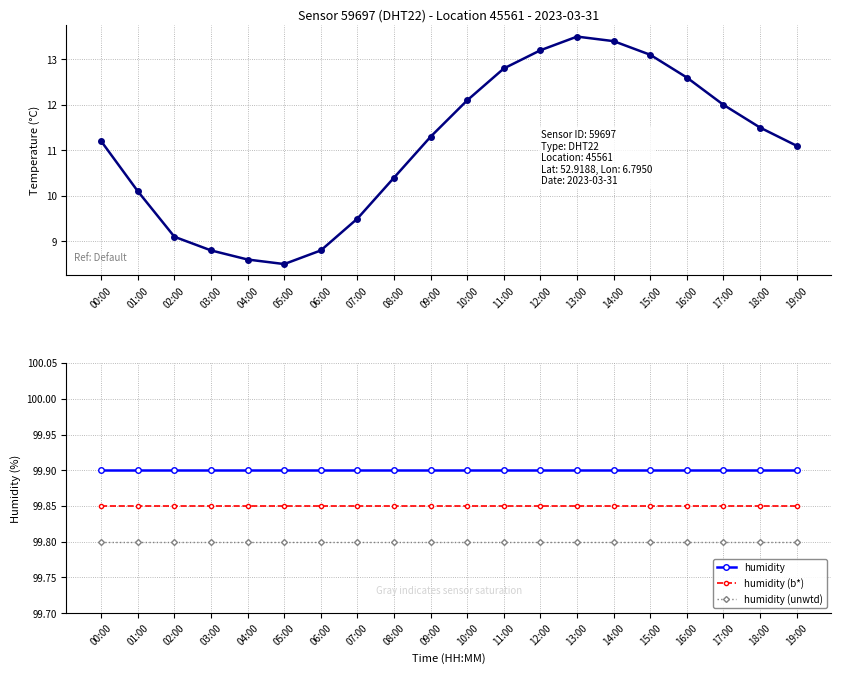

At which category does temperature reach its first local peak?

13:00